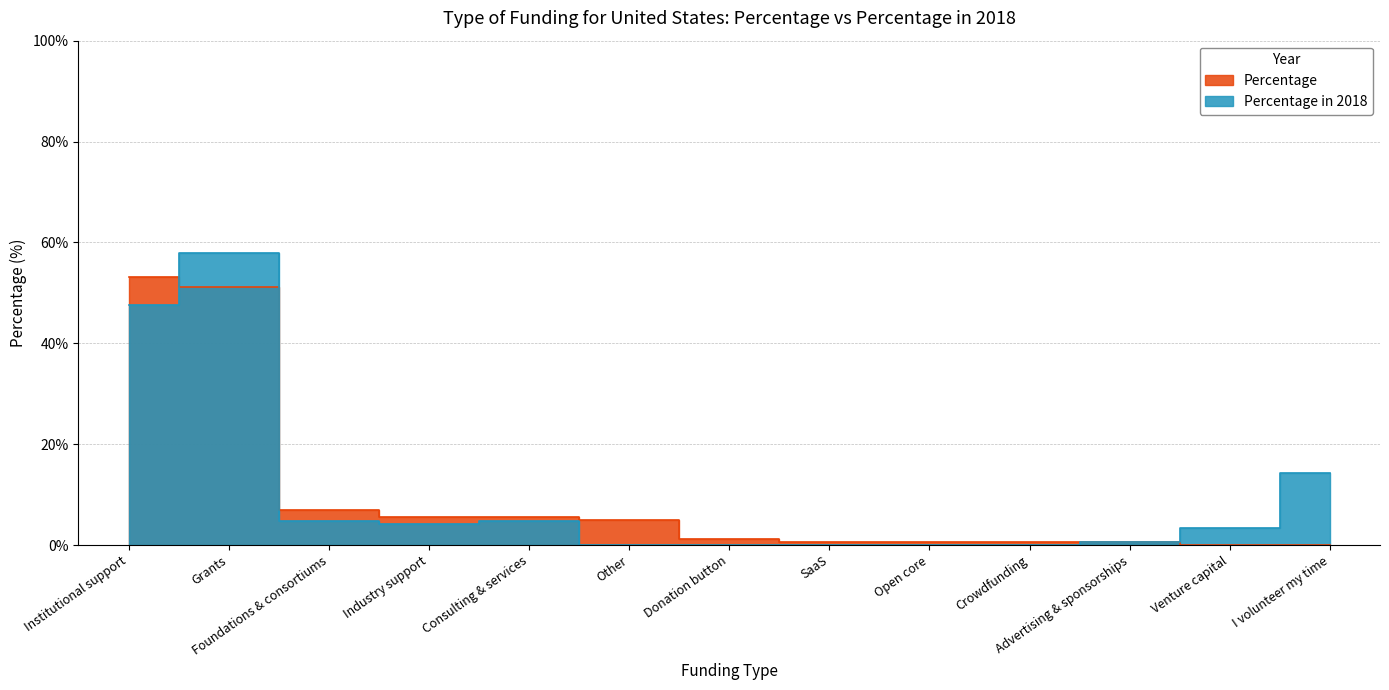

At which category is the sum across all series the highest?

Grants